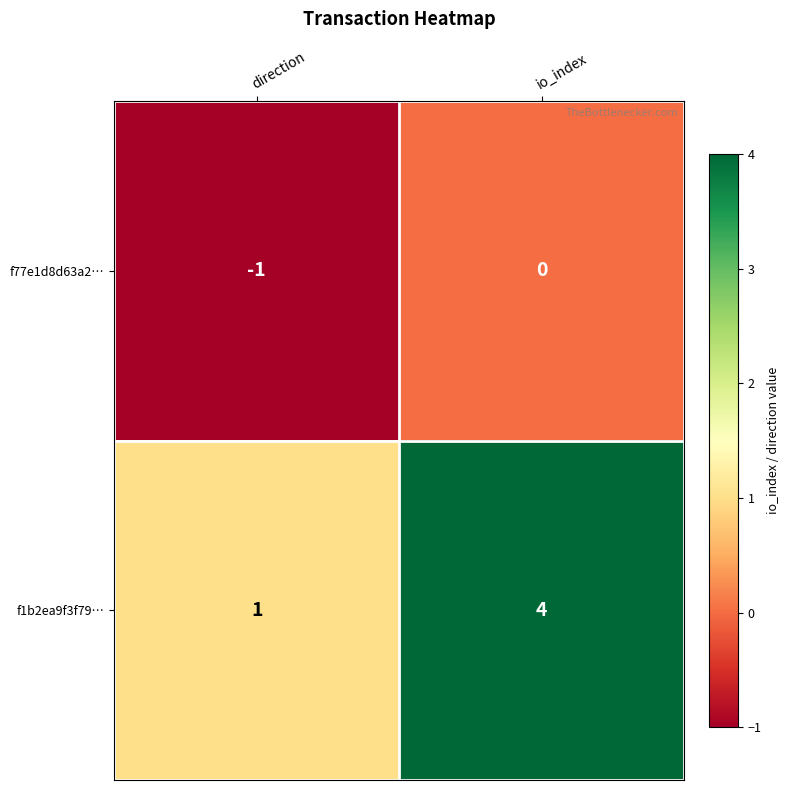

True or false: f1b2ea9f3f79… has a value of 4 at io_index.

True